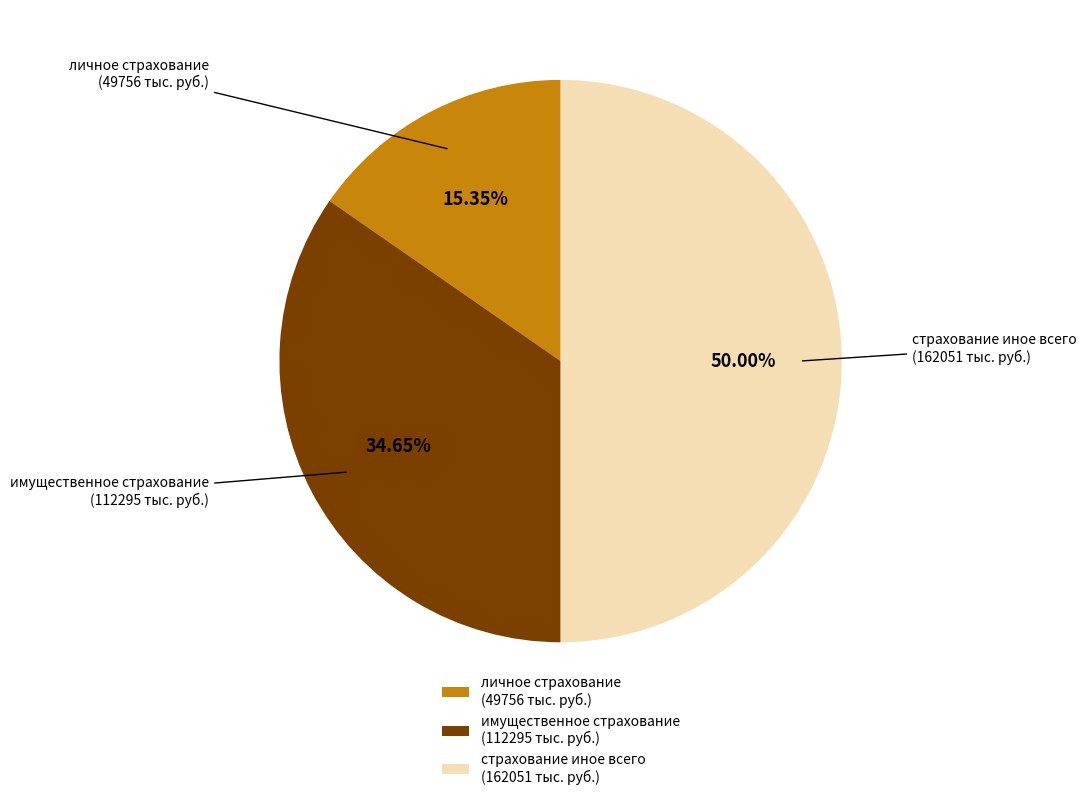

Does личное страхование (49756 тыс. руб.) account for over 50% of the chart?

No